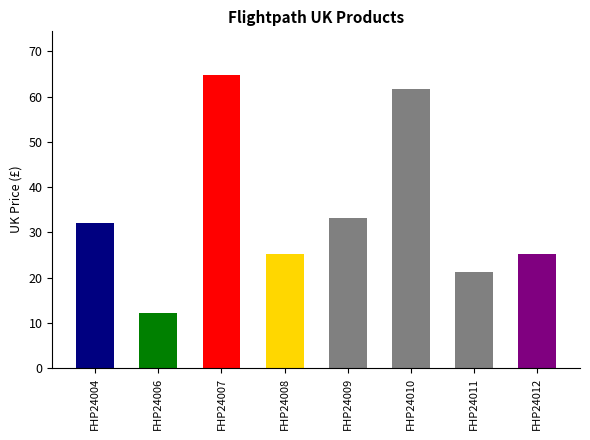

Approximately how many times larger is the value at FHP24011 compared to FHP24009?

0.6